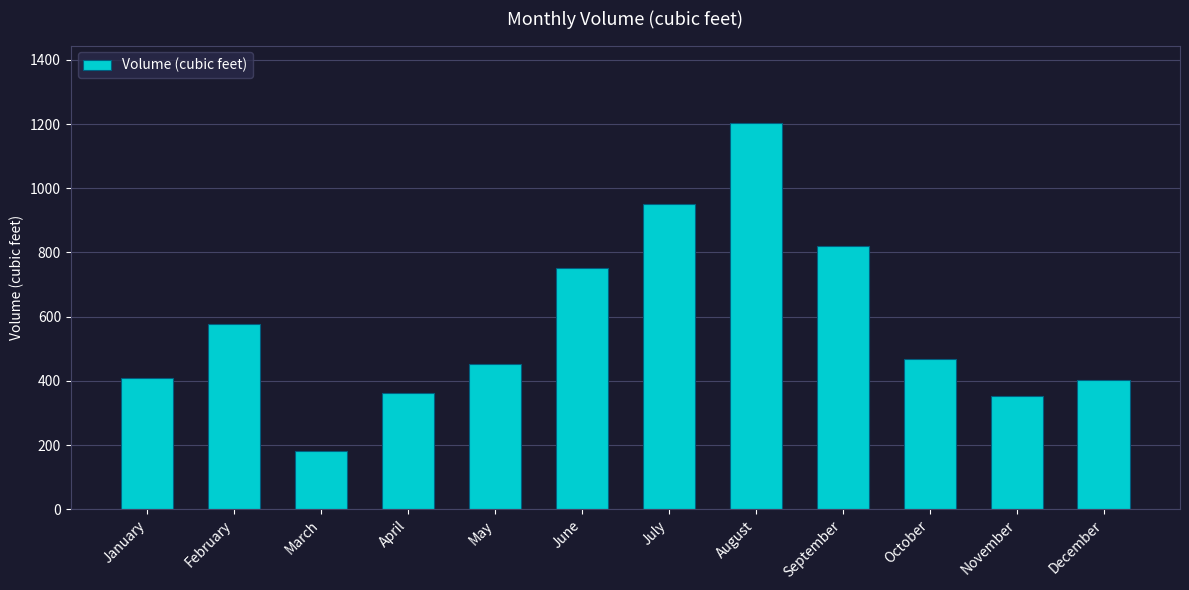

The value at July is 951. True or false?

True